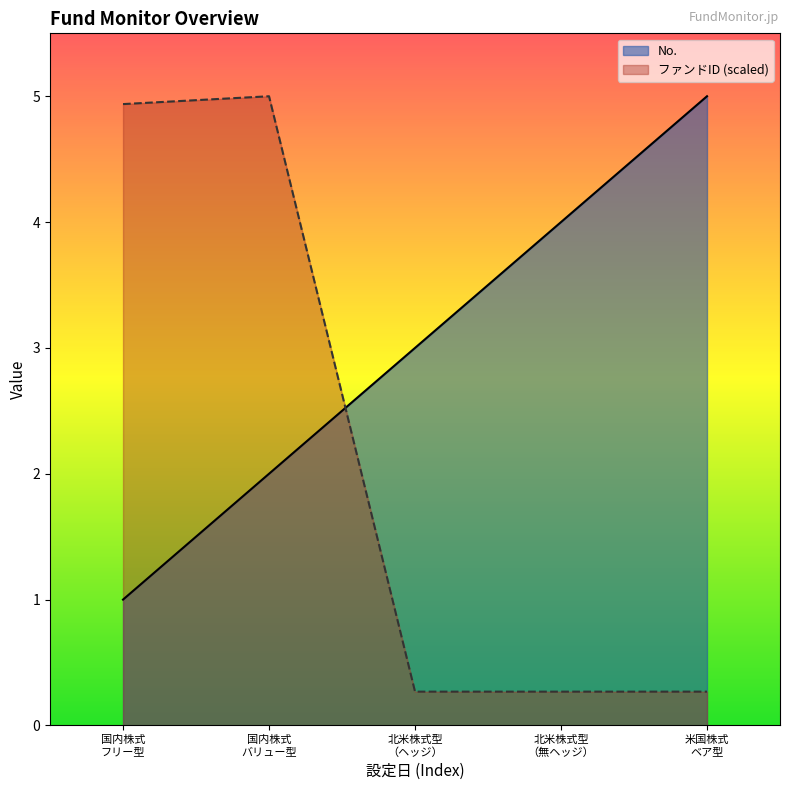

After their last crossing, which series has the higher values: ファンドID or No.?

No.